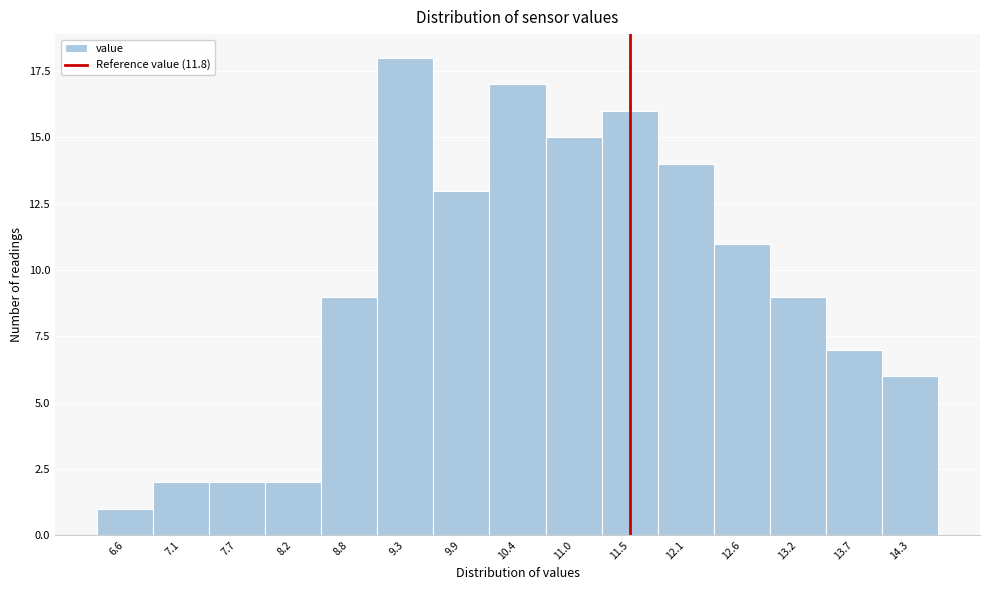

Reading left to right, what are all the values shown in this chart?

1	2	2	2	9	18	13	17	15	16	14	11	9	7	6